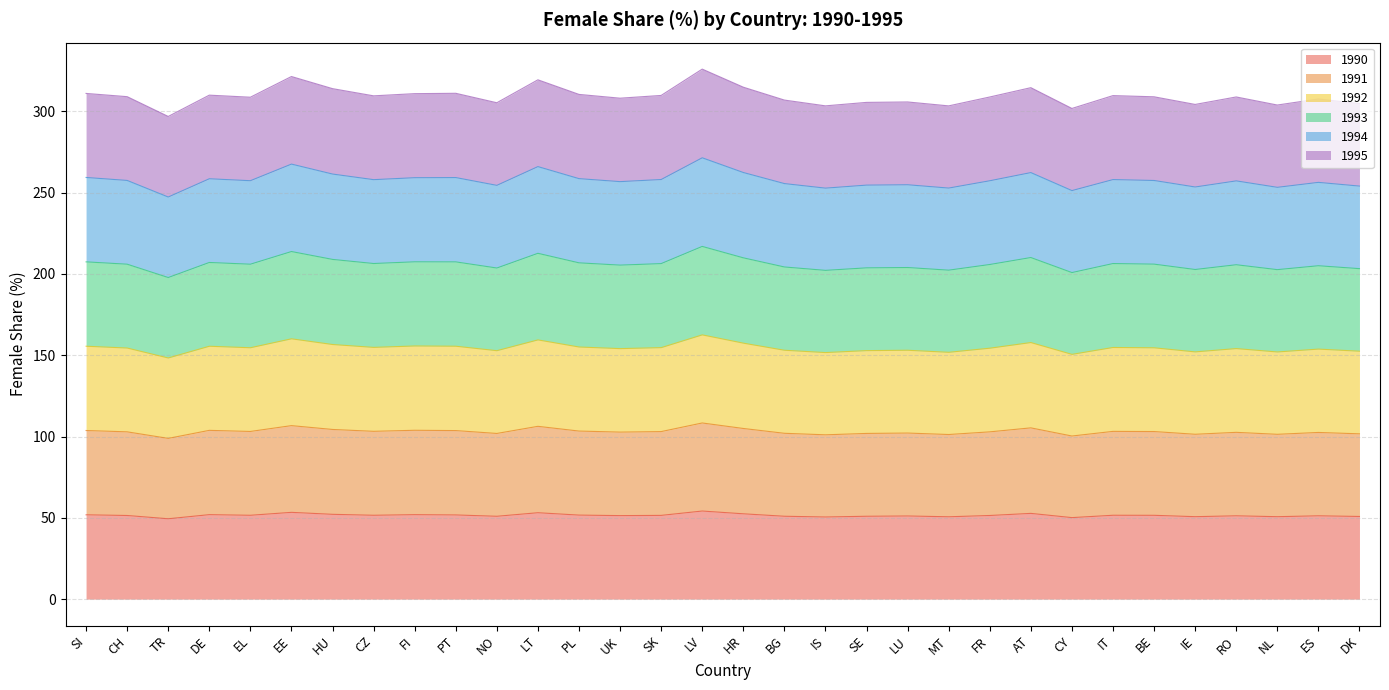

What is the total value across all series at FI?

310.9